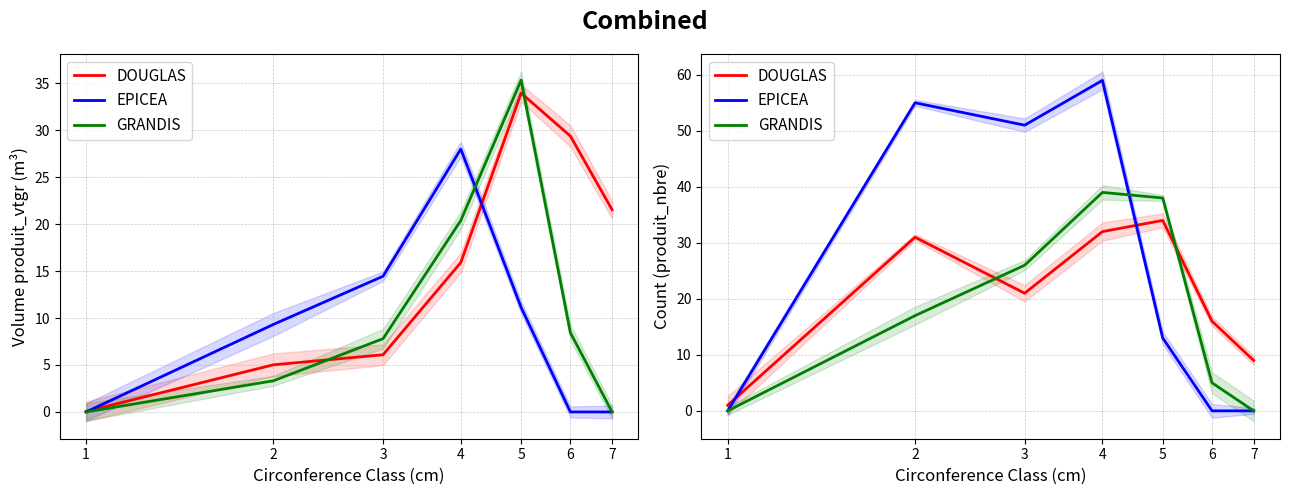

Where do EPICEA and DOUGLAS first cross each other?

1 and 2